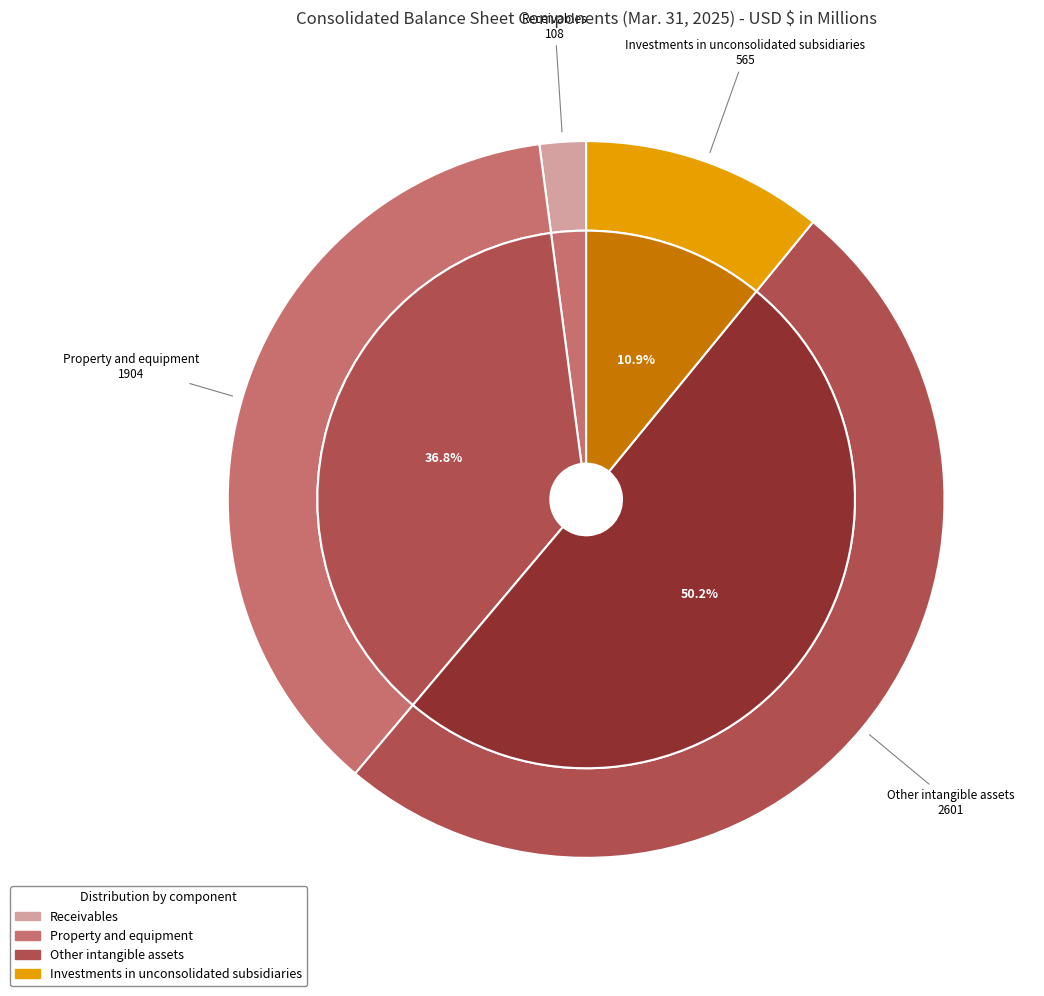

What percentage do Receivables and Property and equipment together represent?

38.9%